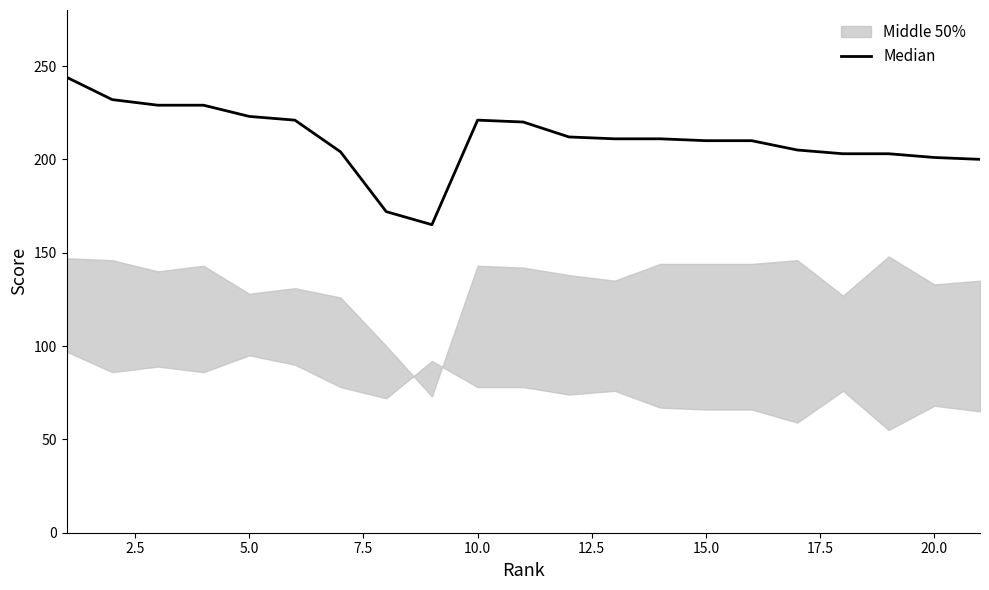

What is the sum of all values?

4426